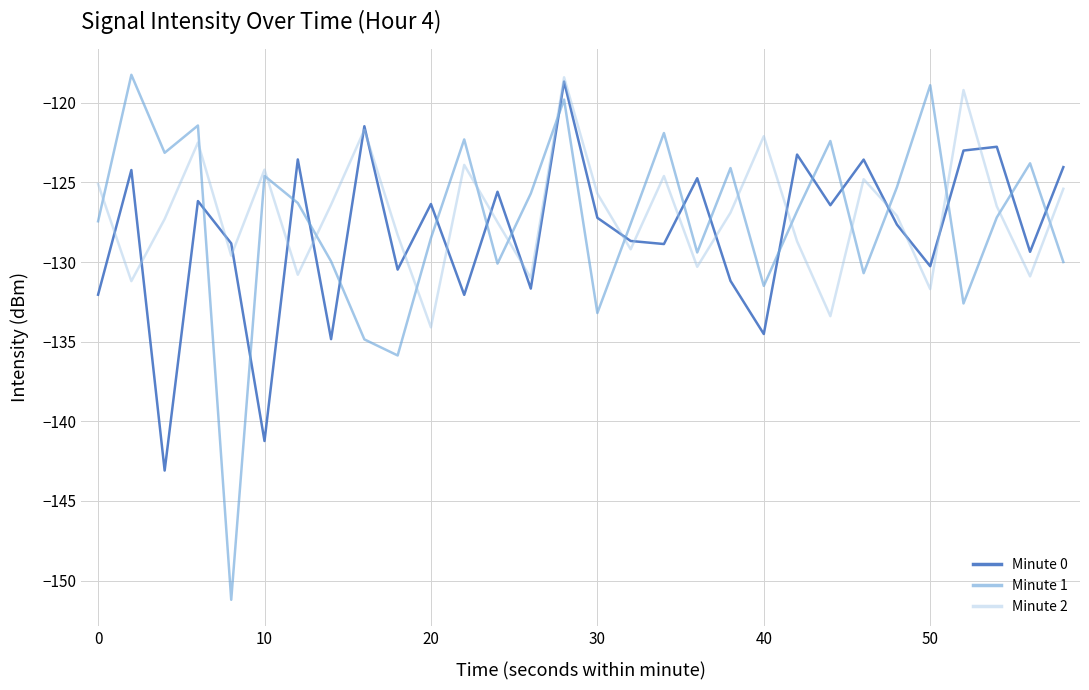

Count the number of data series in this chart.

3